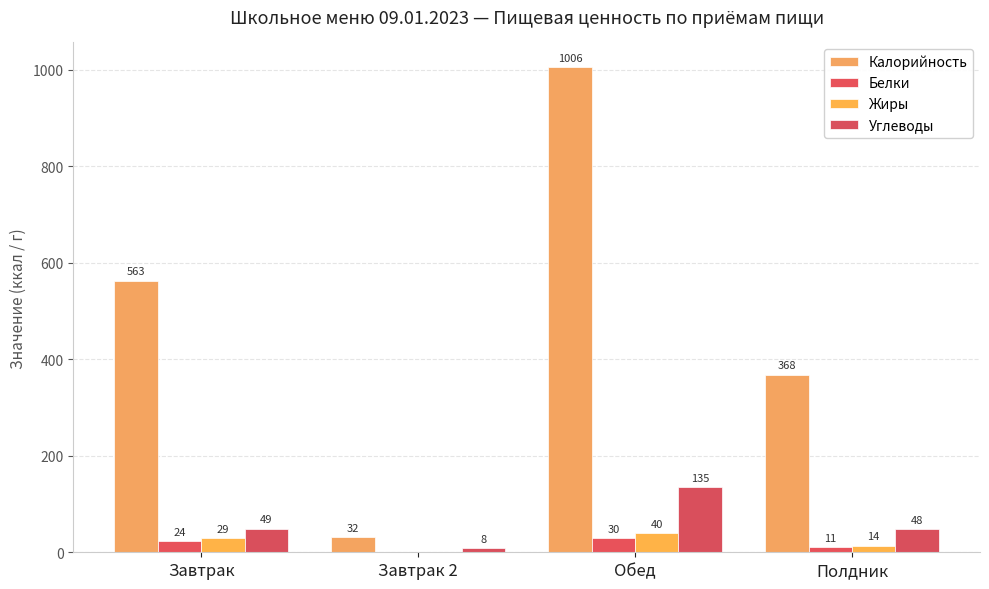

What is the sum of all Жиры values?

83